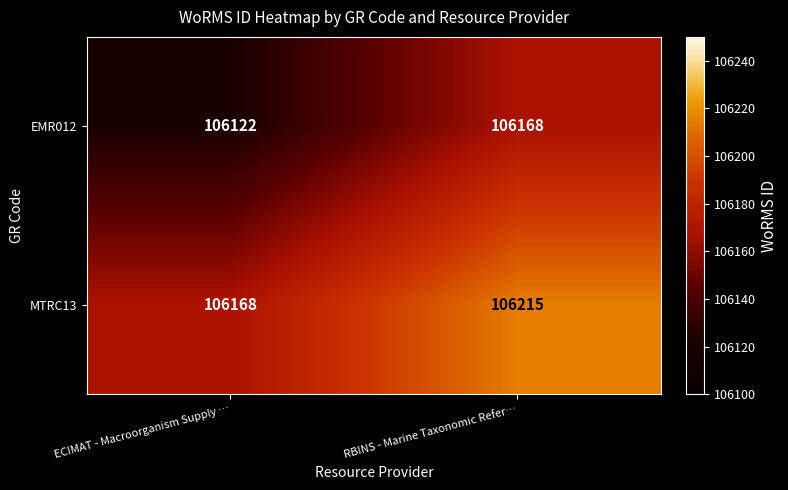

Rank the categories by MTRC13 value from lowest to highest.

ECIMAT - Macroorganism Supply …, RBINS - Marine Taxonomic Refer…